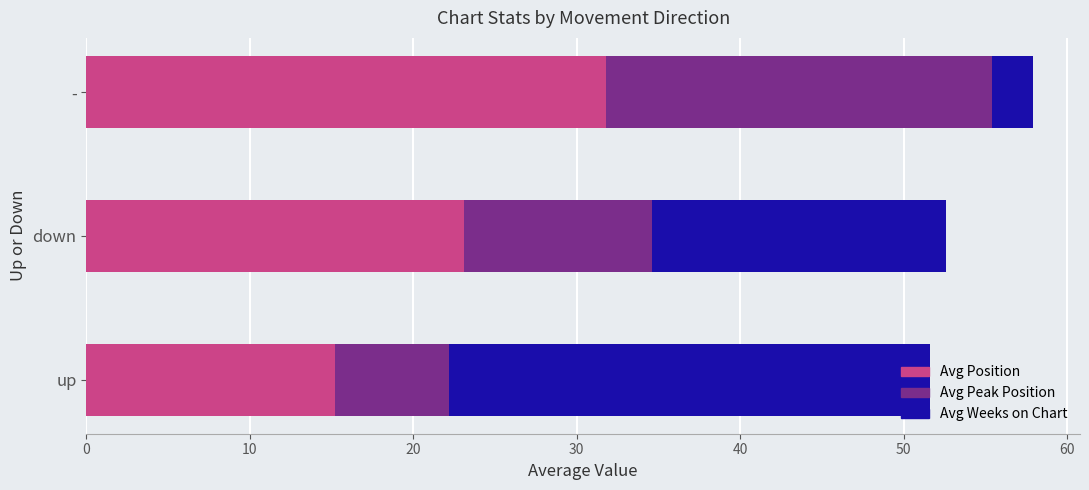

How many bars are there in total?

9